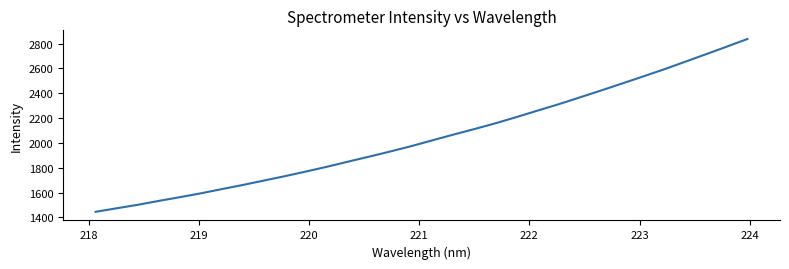

Is this an area chart (filled region under the line)?

No